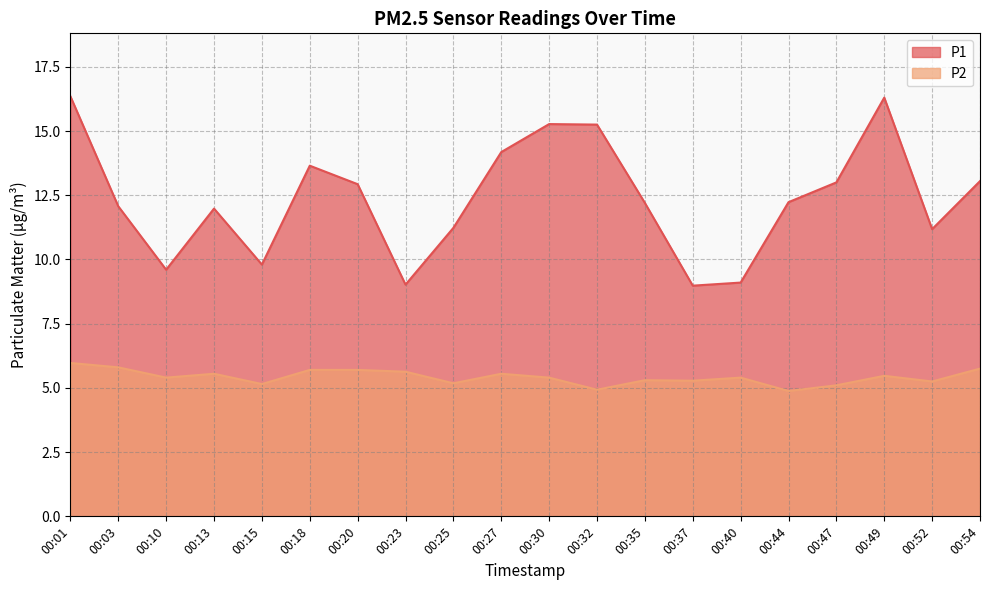

Which series has the widest spread of values?

P1